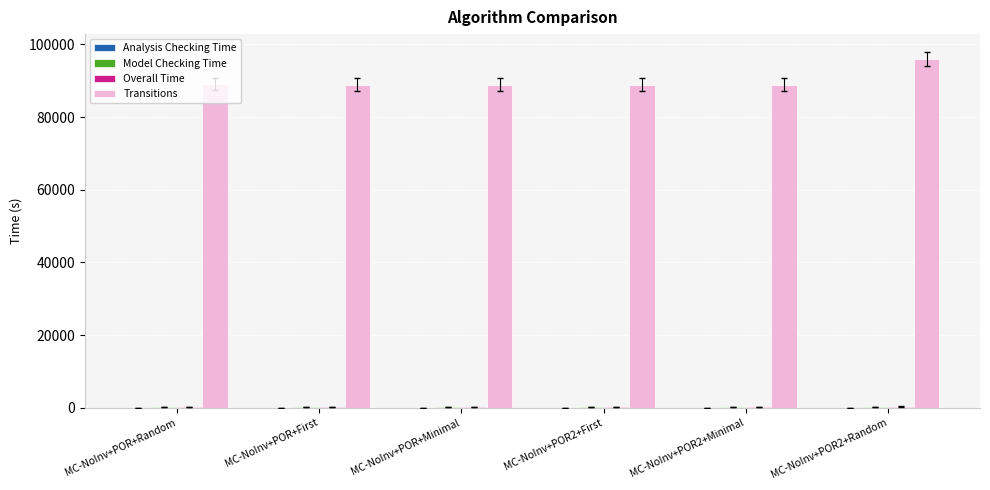

What is the sum of all Transitions values?

540831.0